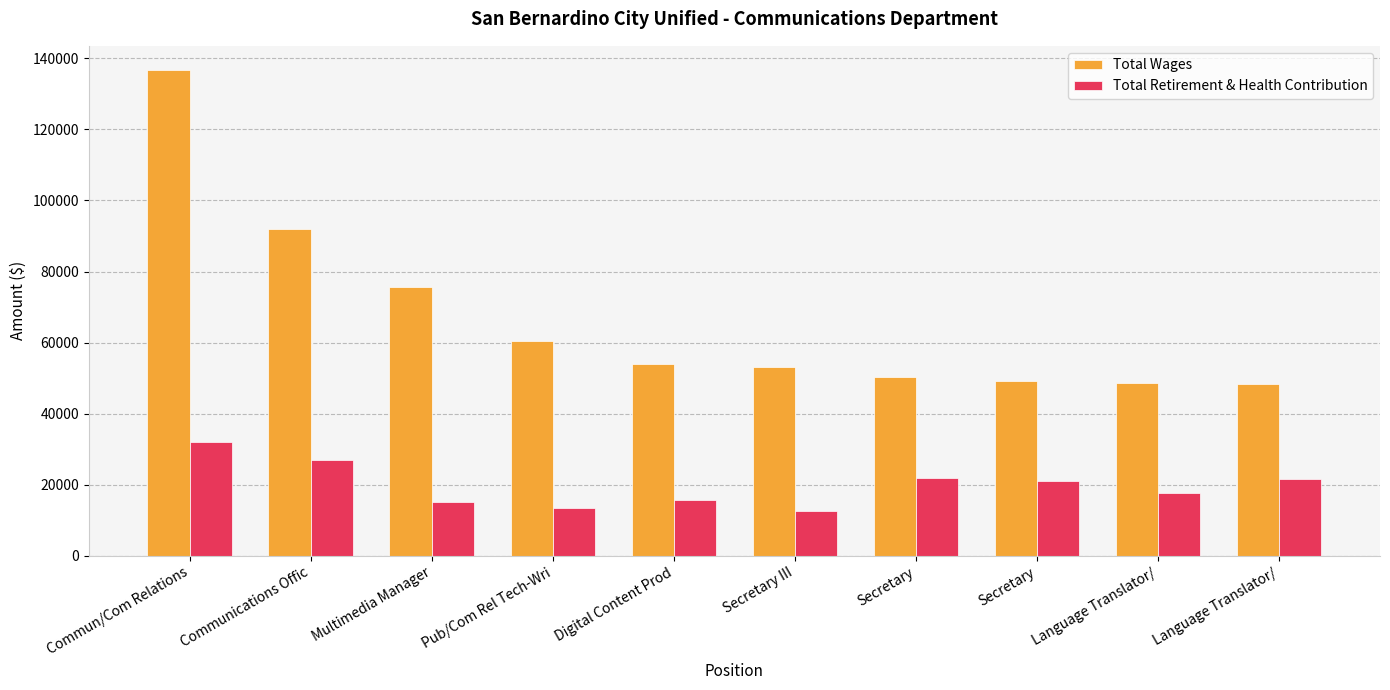

The value of Total Wages at Multimedia Manager is 101393. True or false?

False